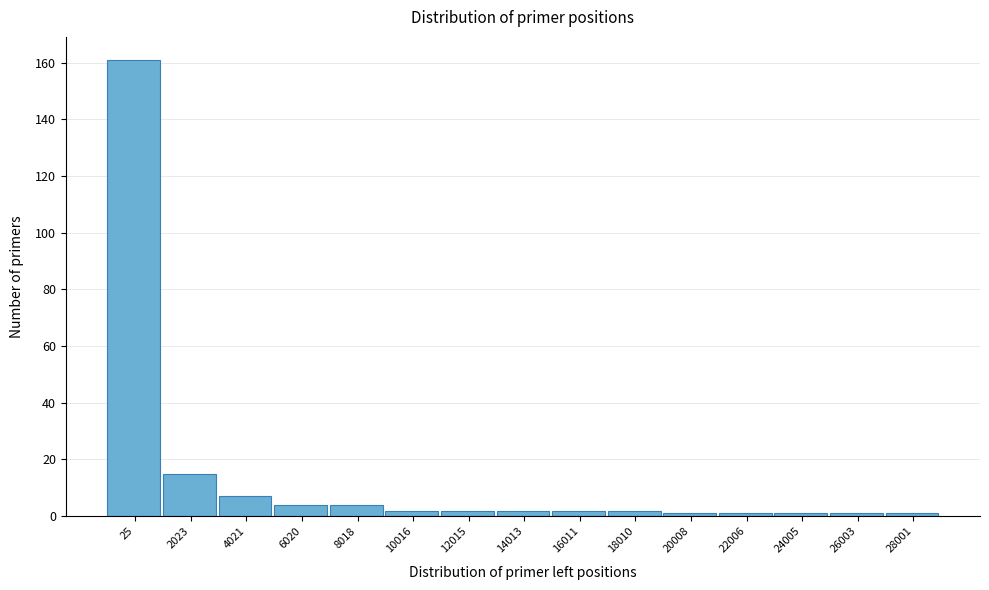

Reading left to right, extract all data points from this chart.

161	15	7	4	4	2	2	2	2	2	1	1	1	1	1